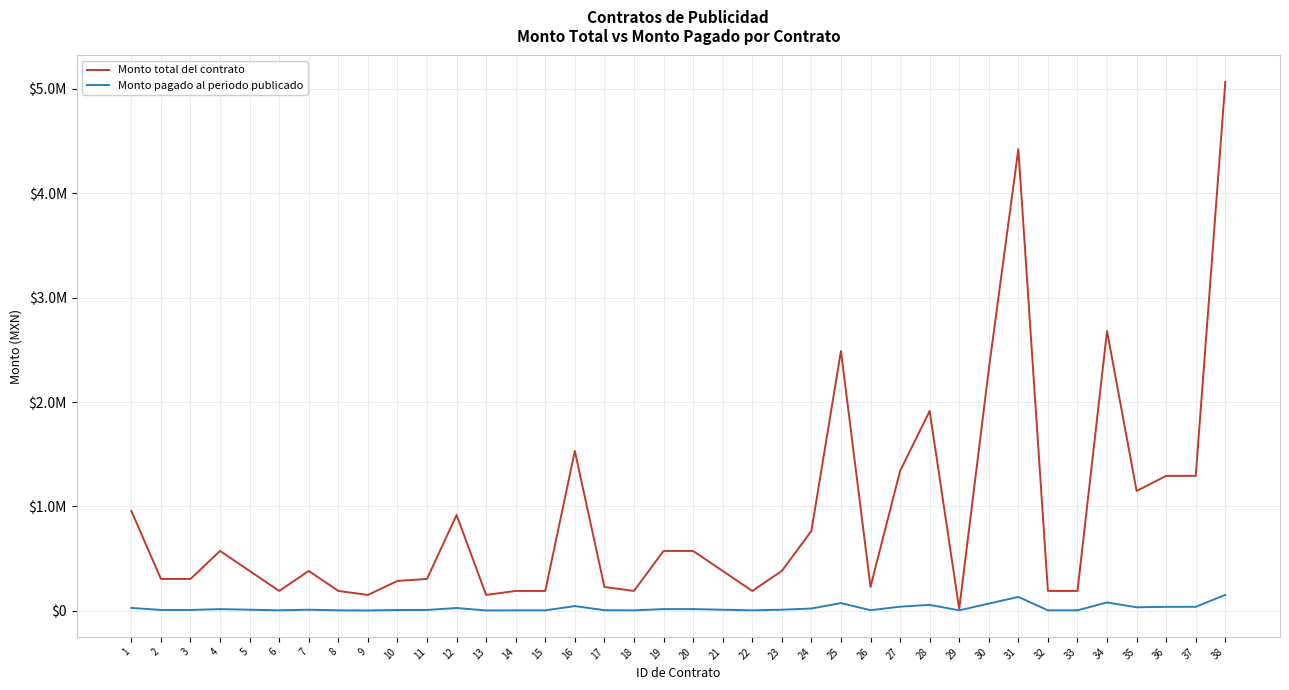

At 14, list the series in order from smallest to largest.

Monto pagado al periodo publicado, Monto total del contrato